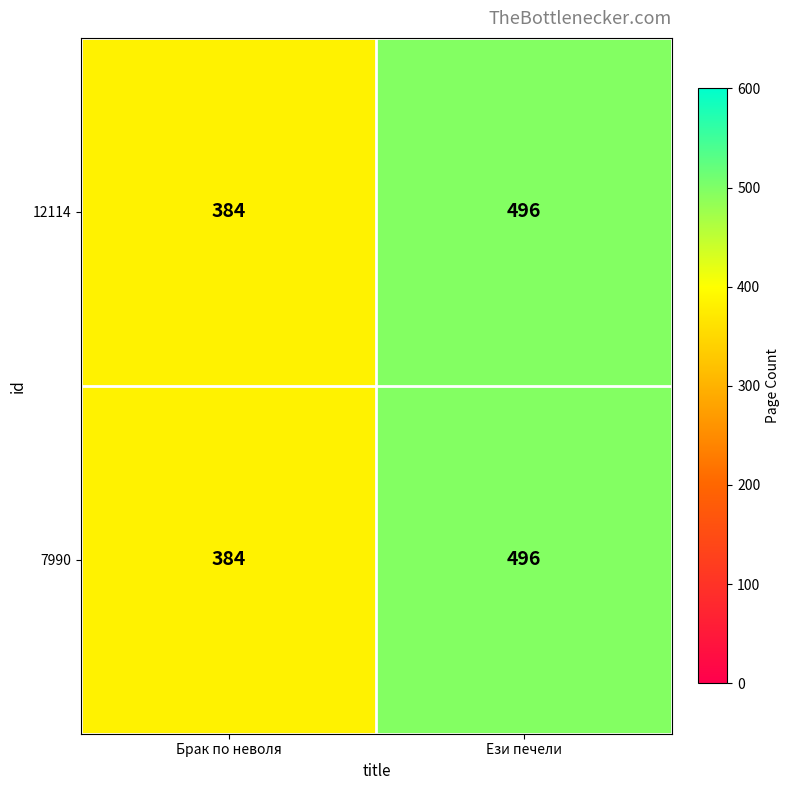

Rank the categories by 12114 value from lowest to highest.

Брак по неволя, Ези печели